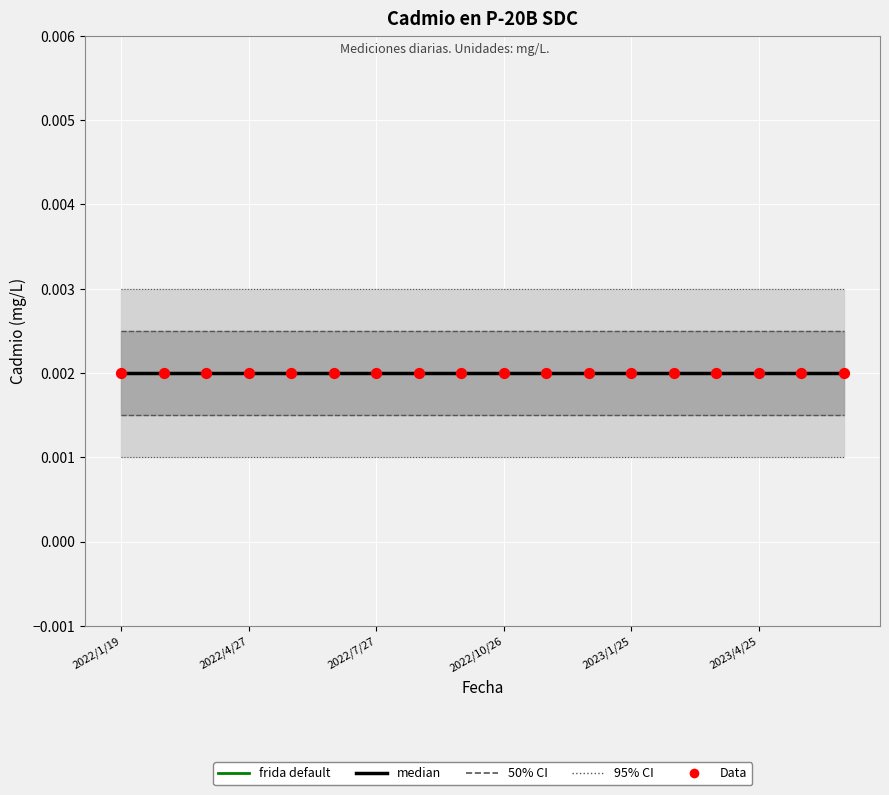

Which series contains the highest Y value?

95% CI